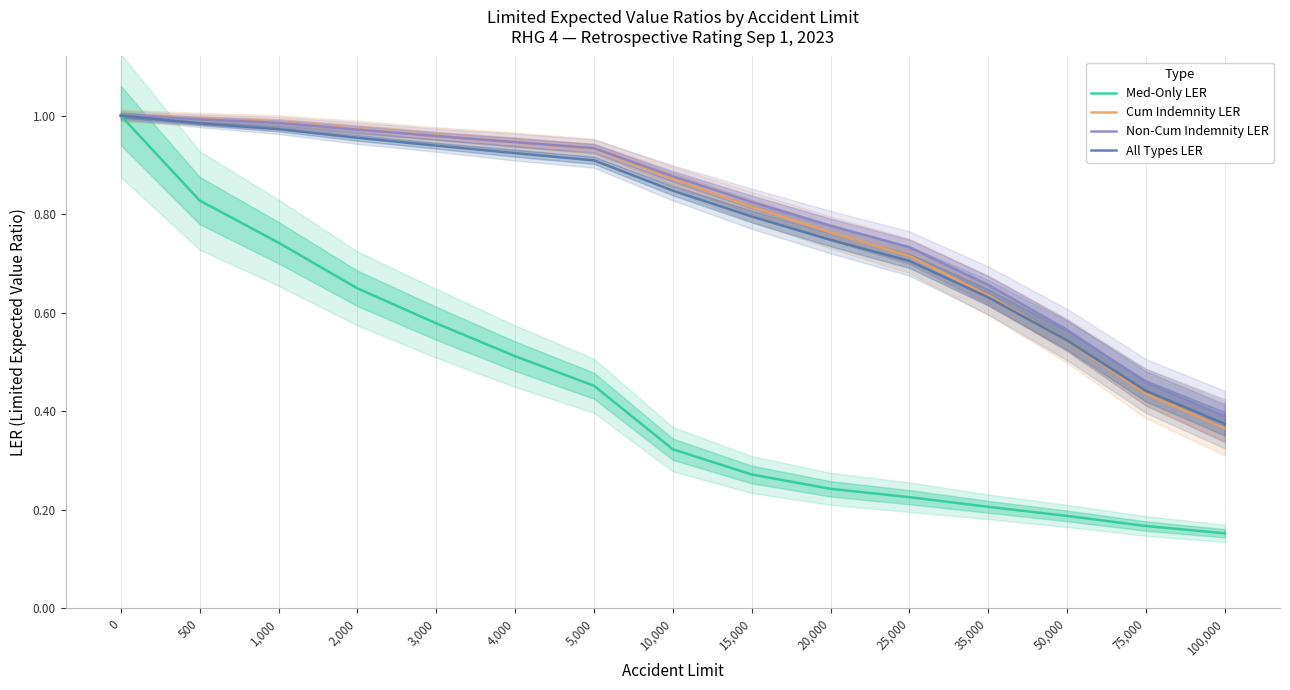

True or false: Cum Indemnity LER has more than 2 points higher than both neighbors.

False